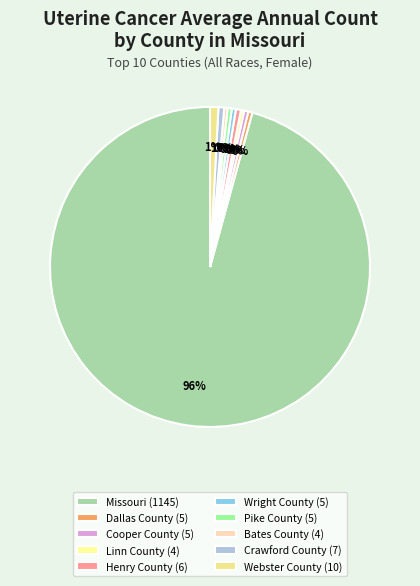

The Webster County slice represents 1% of the pie. True or false?

True